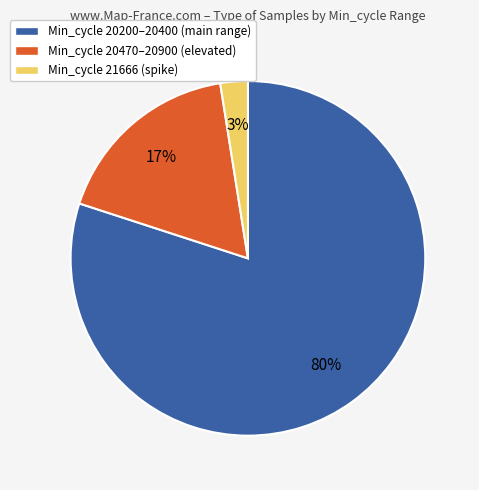

Is there a majority slice in this chart?

Yes